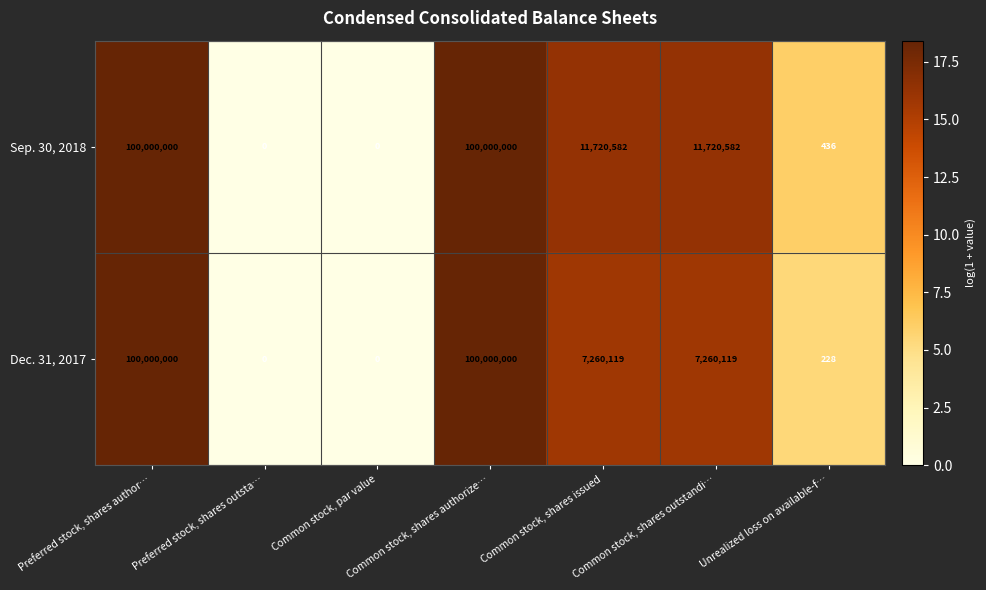

The value of Dec. 31, 2017 at Common stock, shares authorize… is 66903166. True or false?

False